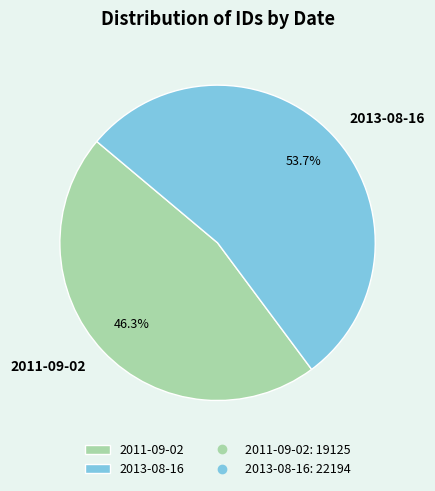

What is the ratio of the value at 2011-09-02 to the value at 2013-08-16?

0.9